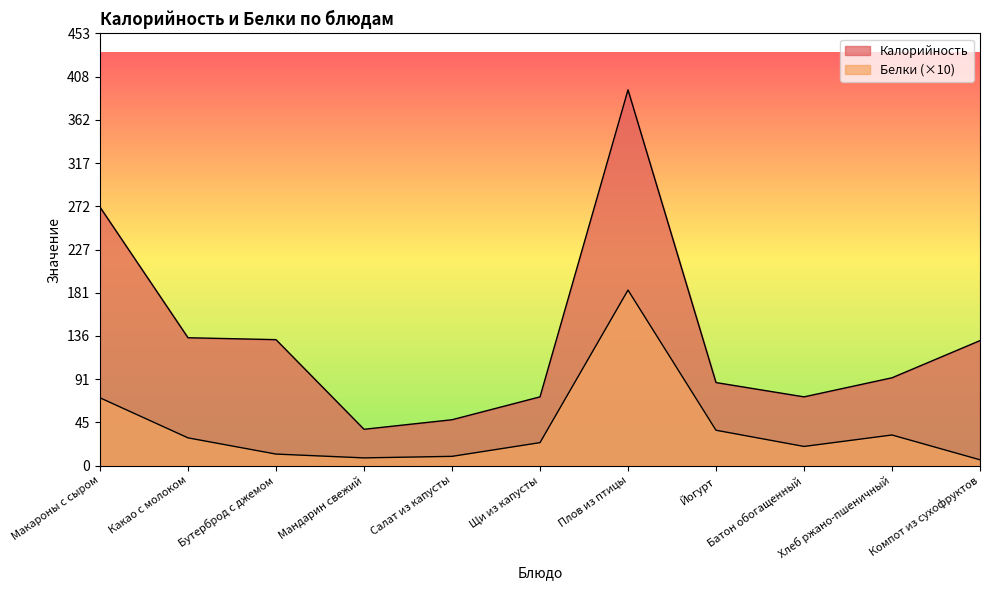

Is the value of Белки at Бутерброд с джемом greater than the value of Калорийность at Мандарин свежий?

No